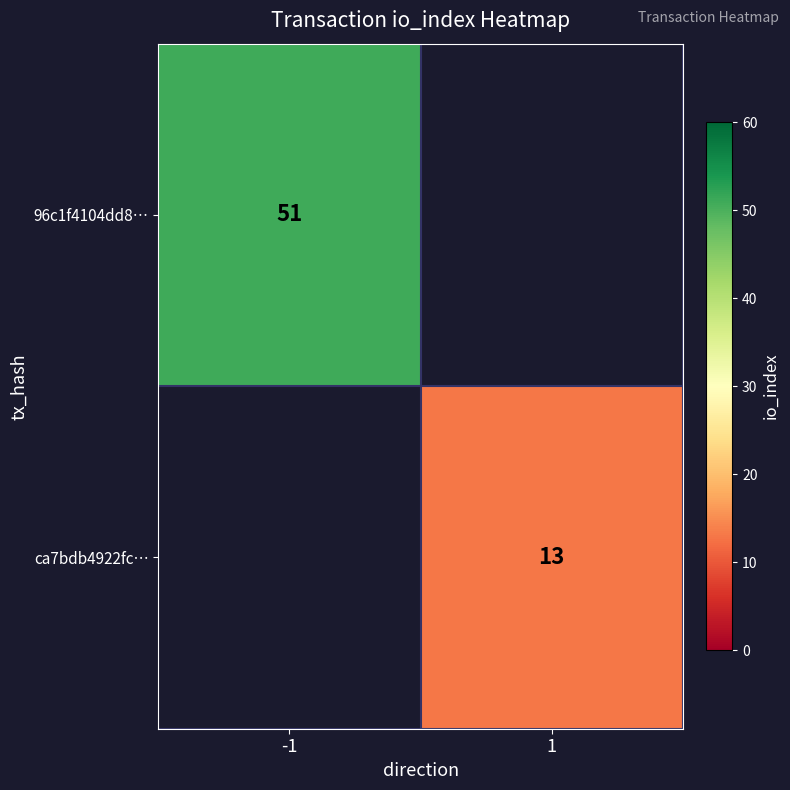

The value of ca7bdb4922fc… at 1 is 17. True or false?

False